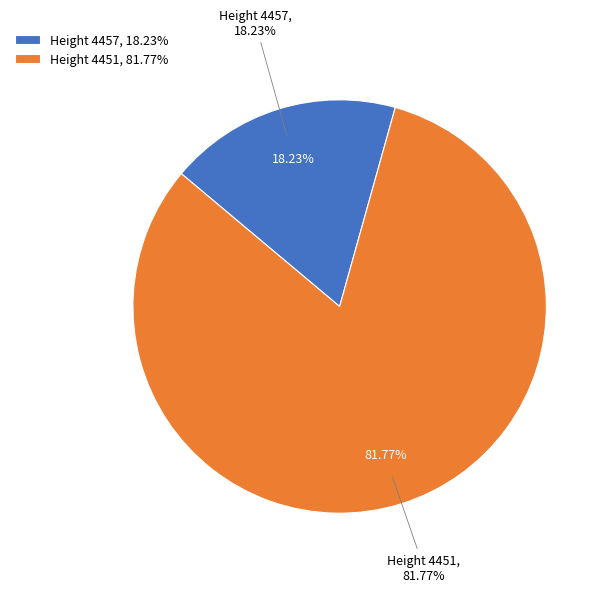

To the nearest percent, what is the difference between the 4457 and 4451 slice percentages?

64%